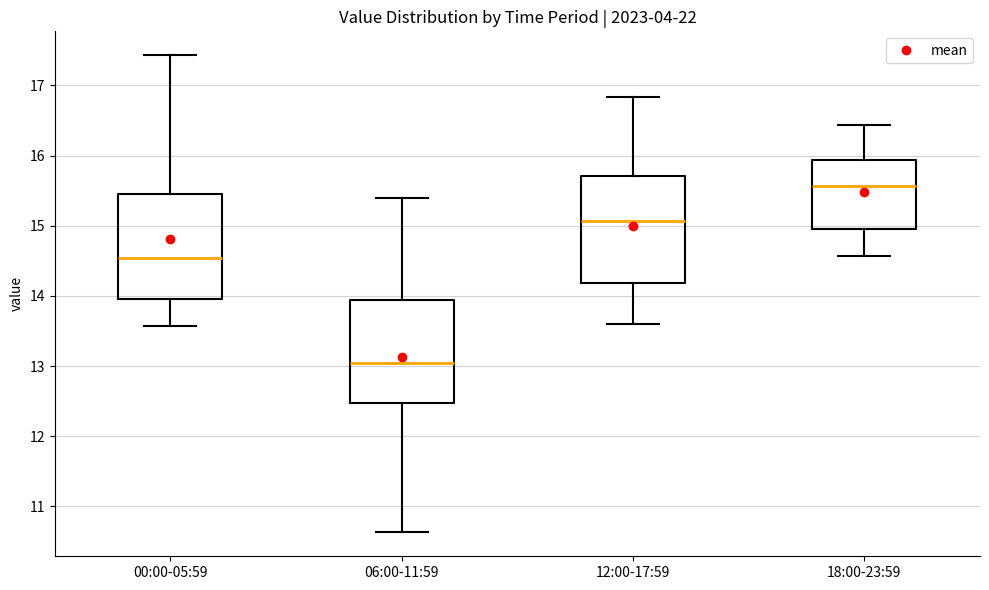

Reading left to right, transcribe this box plot: for each box, give where its median line is, the range the box spans, and where its two whiskers end, as read against the y-axis. The values are not printed on the chart, so give them approximately, as read against the axis.

00:00-05:59: median 14.5, box 14.0 to 15.4, whiskers 13.6 to 17.4
06:00-11:59: median 13.1, box 12.5 to 13.9, whiskers 10.6 to 15.4
12:00-17:59: median 15.1, box 14.2 to 15.7, whiskers 13.6 to 16.8
18:00-23:59: median 15.6, box 15.0 to 15.9, whiskers 14.6 to 16.4